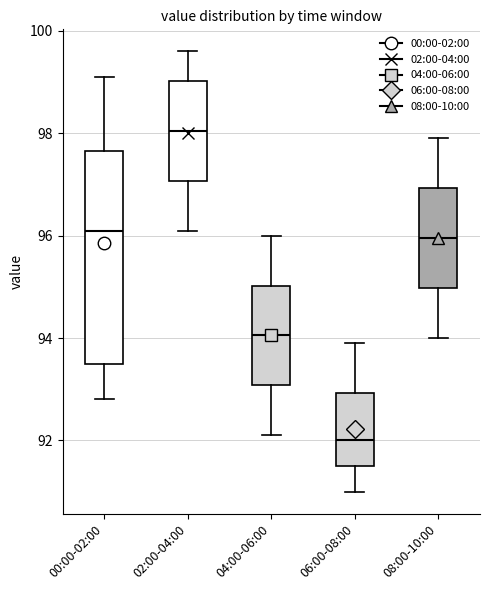

Reading left to right, transcribe this box plot: for each box, give where its median line is, the range the box spans, and where its two whiskers end, as read against the y-axis. The values are not printed on the chart, so give them approximately, as read against the axis.

00:00-02:00: median 96.2, box 93.6 to 97.6, whiskers 92.8 to 99.2
02:00-04:00: median 98.0, box 97.0 to 99.0, whiskers 96.2 to 99.6
04:00-06:00: median 94.0, box 93.0 to 95.0, whiskers 92.2 to 96.0
06:00-08:00: median 92.0, box 91.6 to 93.0, whiskers 91.0 to 94.0
08:00-10:00: median 96.0, box 95.0 to 97.0, whiskers 94.0 to 98.0